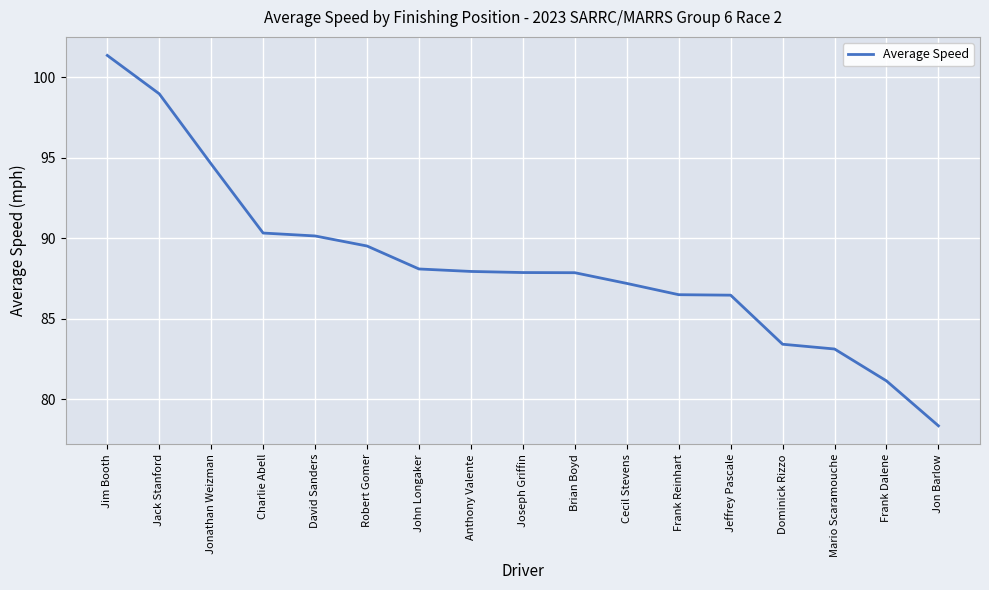

What is the minimum value shown in the chart?

78.3